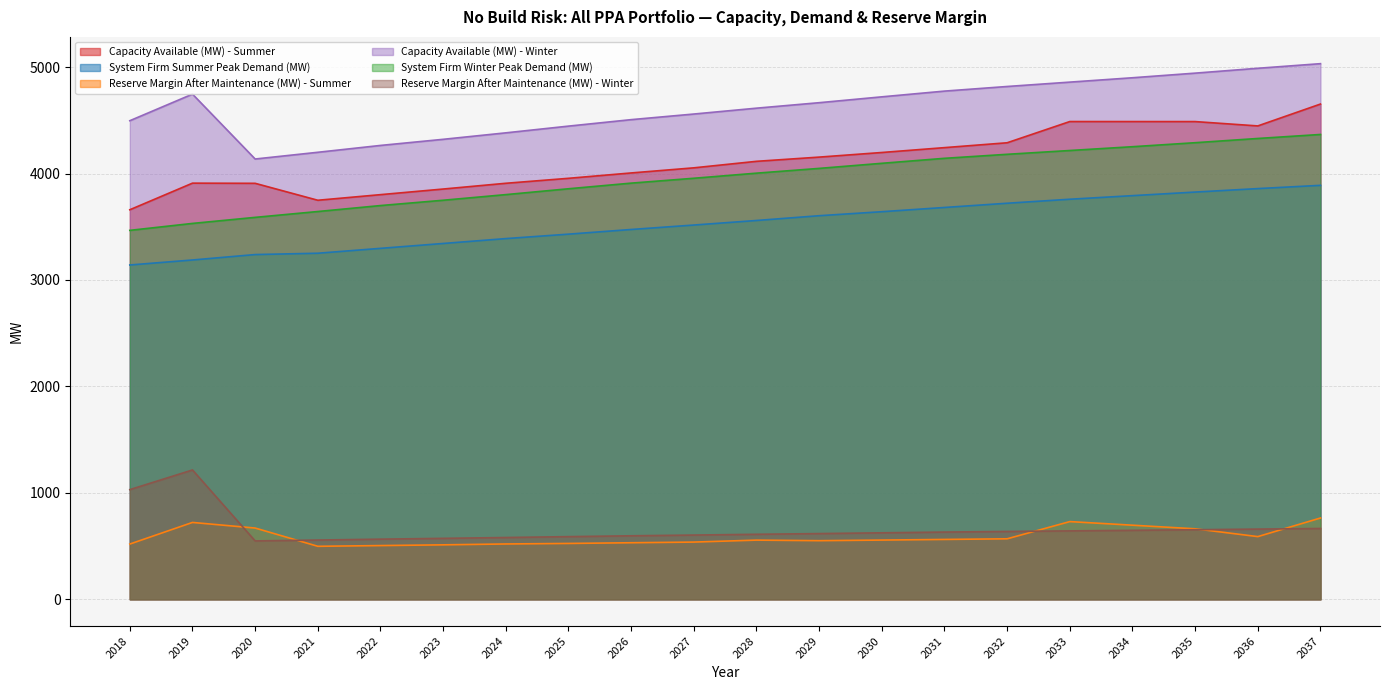

What is the smallest value displayed?

497.7